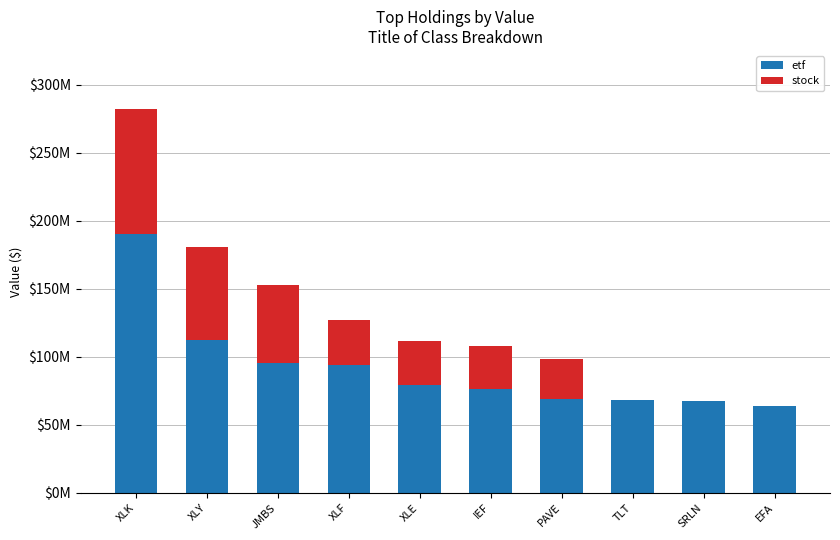

What are all the series names shown in the legend?

etf, stock